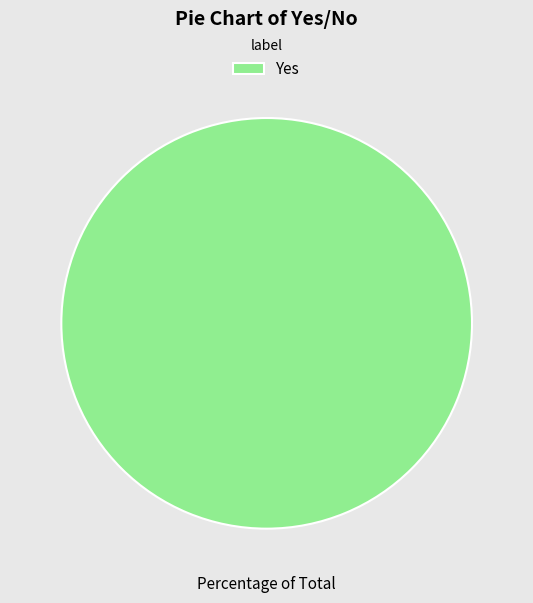

Rank the categories by value from highest to lowest.

Yes